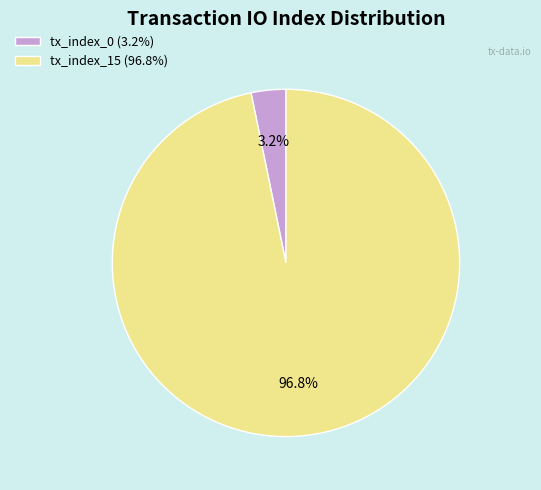

How many segments does this pie chart have?

2